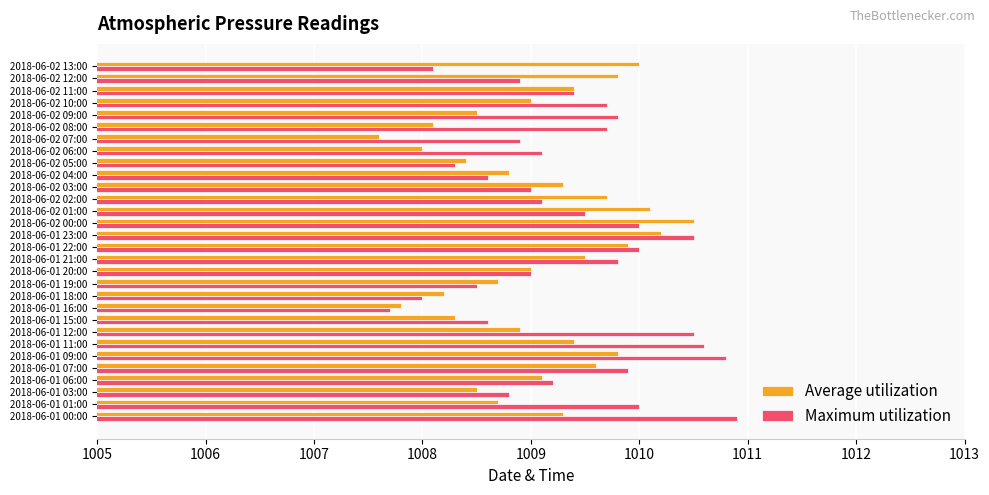

List the series in order of their peak value, lowest first.

Average utilization, Maximum utilization